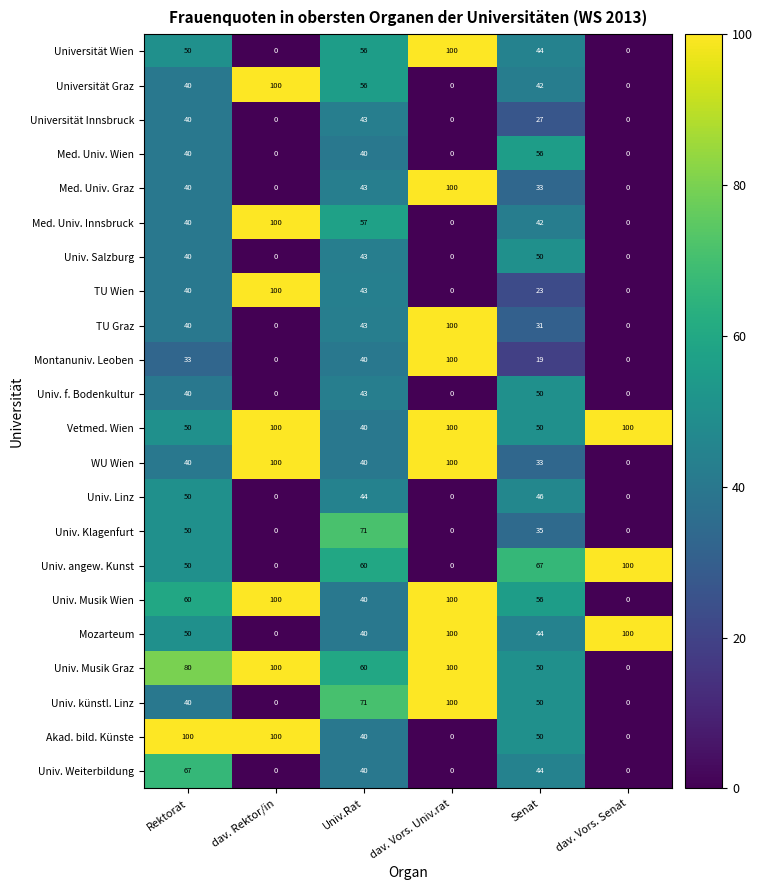

The value of Montanuniv. Leoben at dav. Vors. Univ.rat is 151. True or false?

False